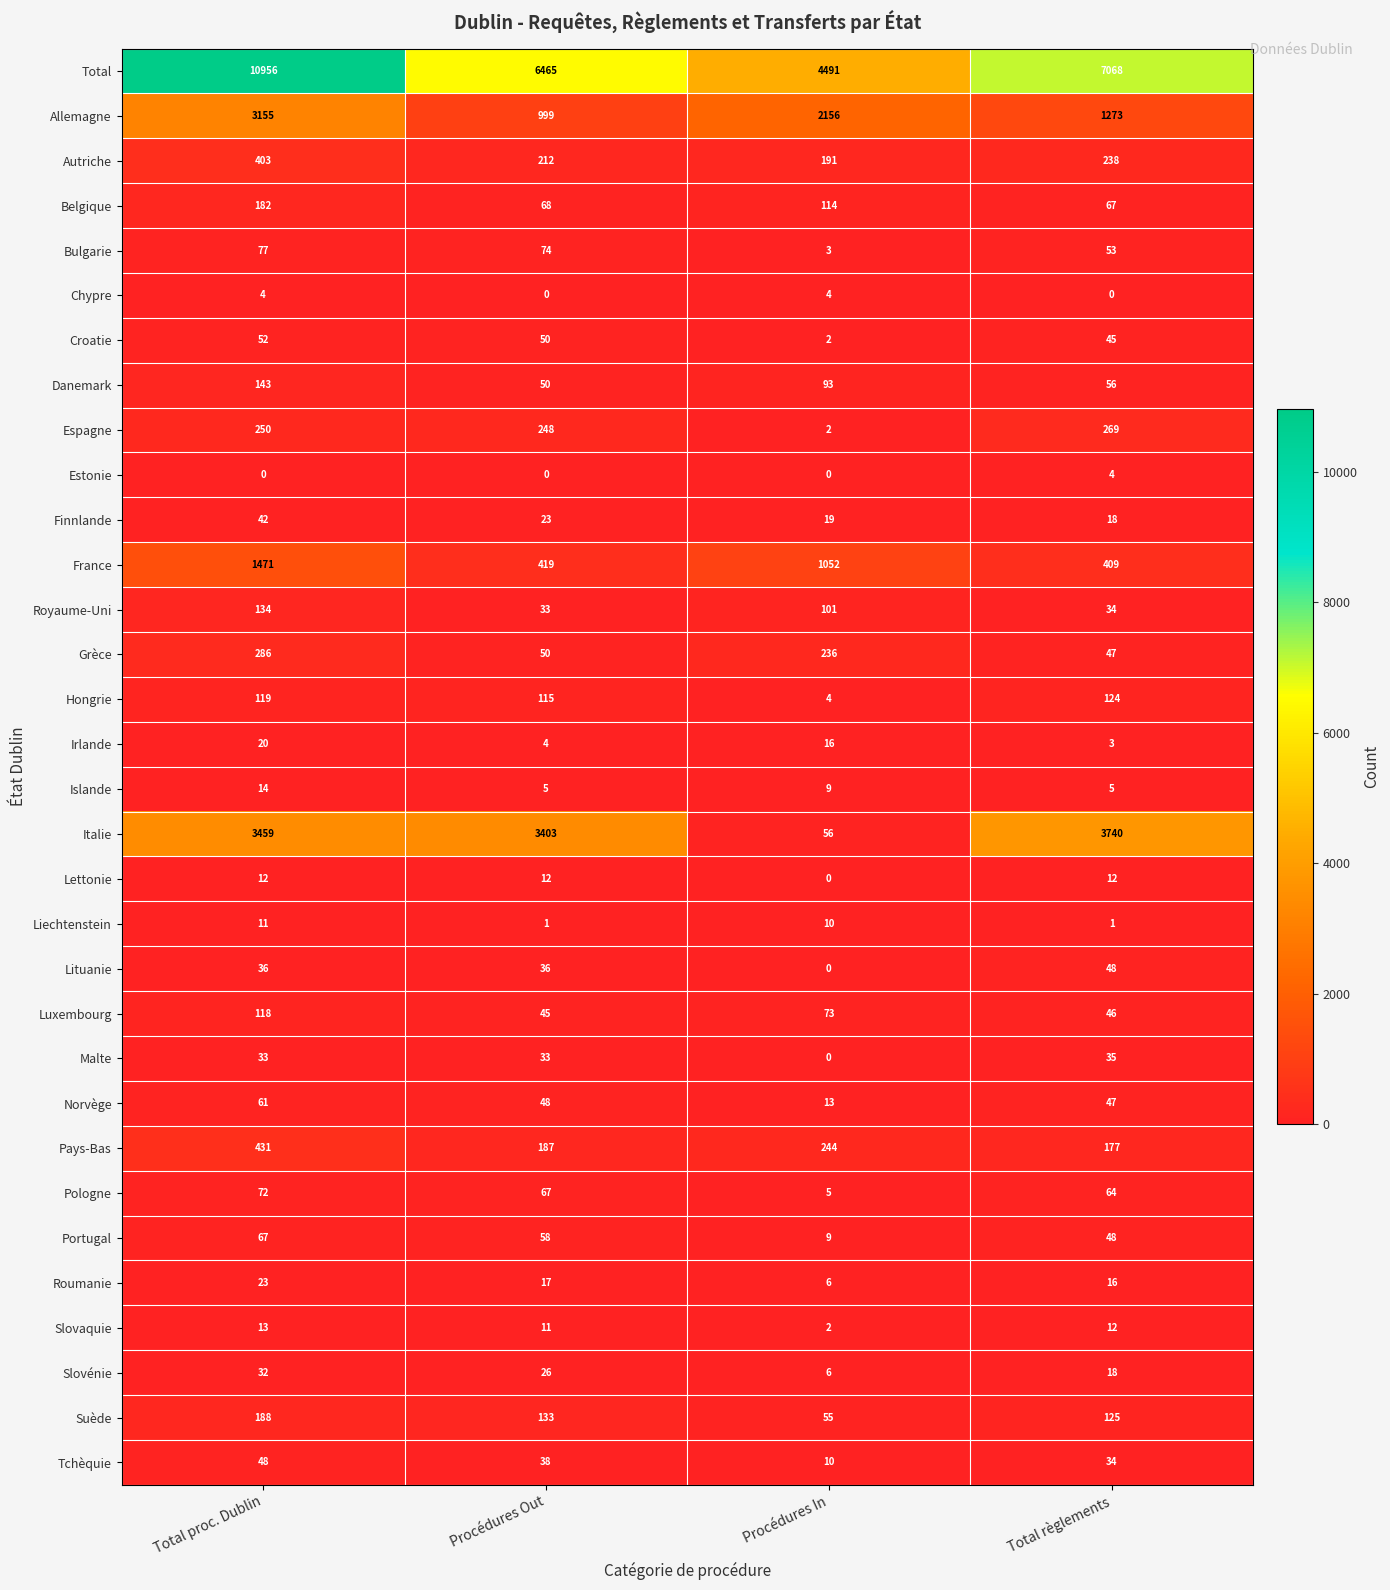

What is the difference between the highest and lowest values at Total proc. Dublin?

10956